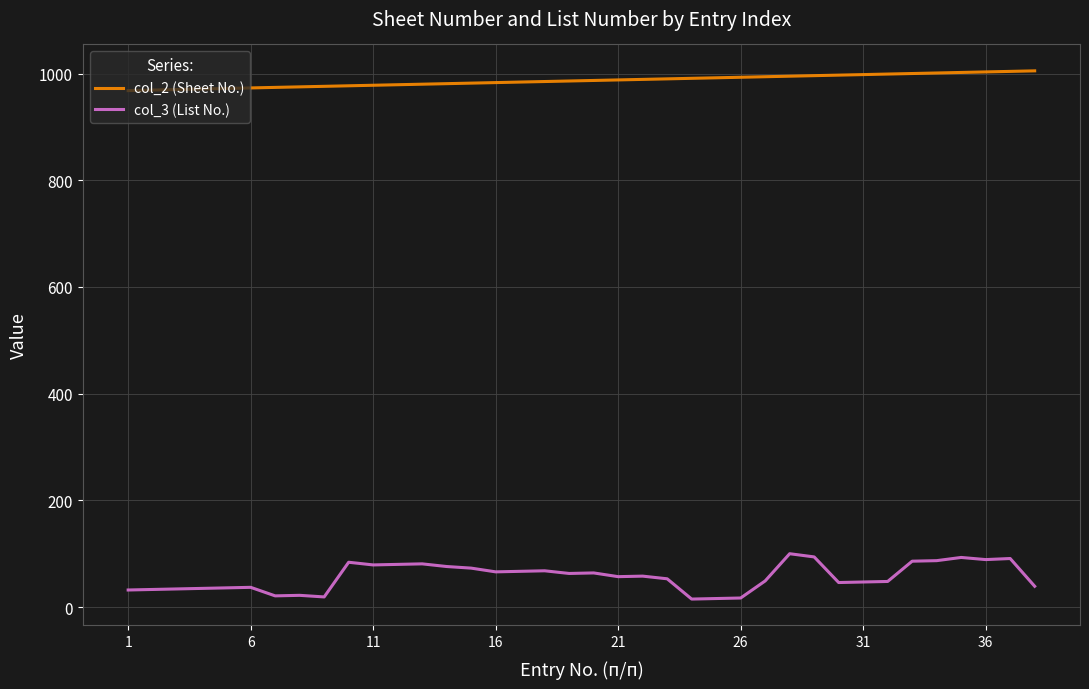

Rank the series by their average value, from lowest to highest.

col_3 (List No.), col_2 (Sheet No.)